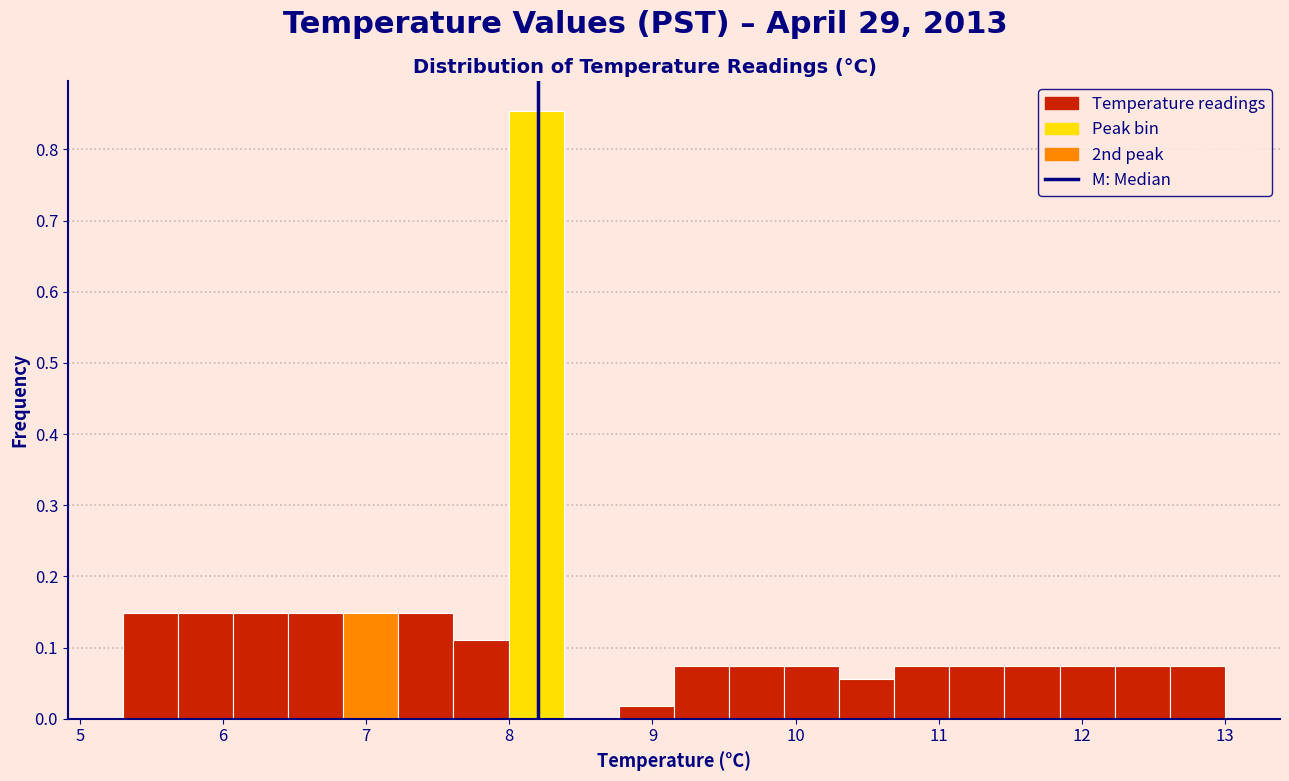

Read against the x-axis, roughly where is the centre of the tallest bar?

8.2